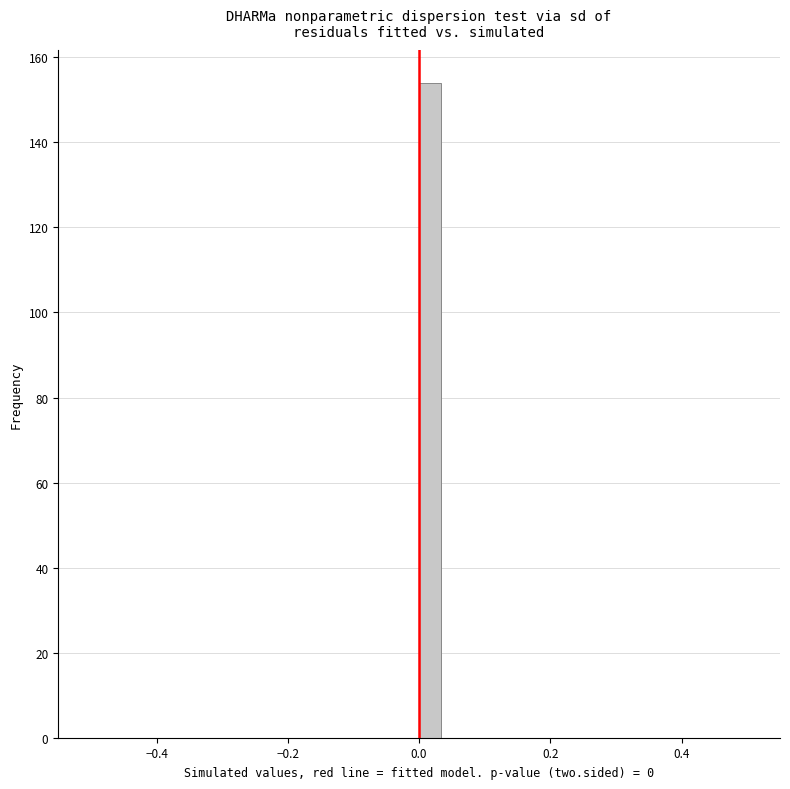

Around what value on the x-axis is the tallest bar? Give the approximate position of its centre, as read against the axis.

0.02